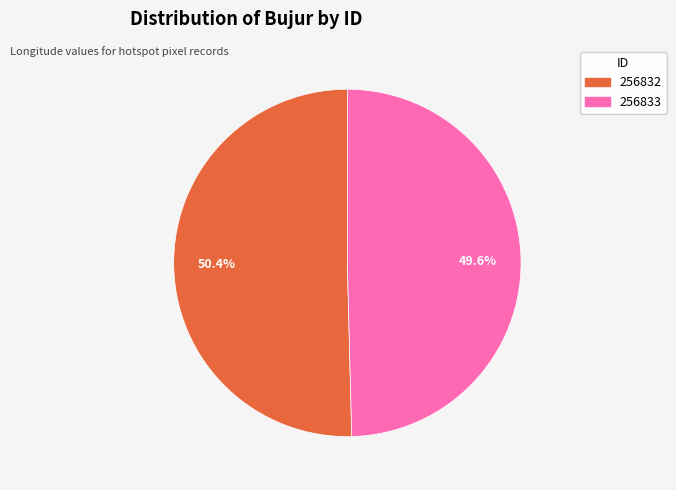

Is it true that 256832 is 50% of the pie?

True